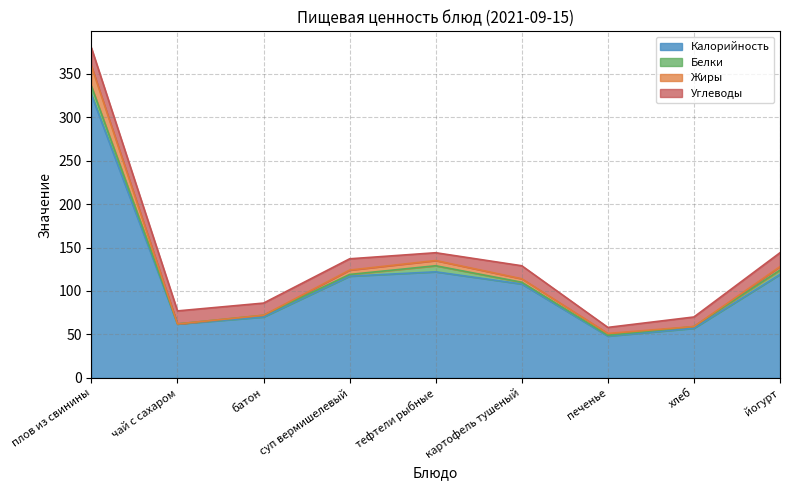

The Жиры series shows 16 at хлеб. True or false?

False